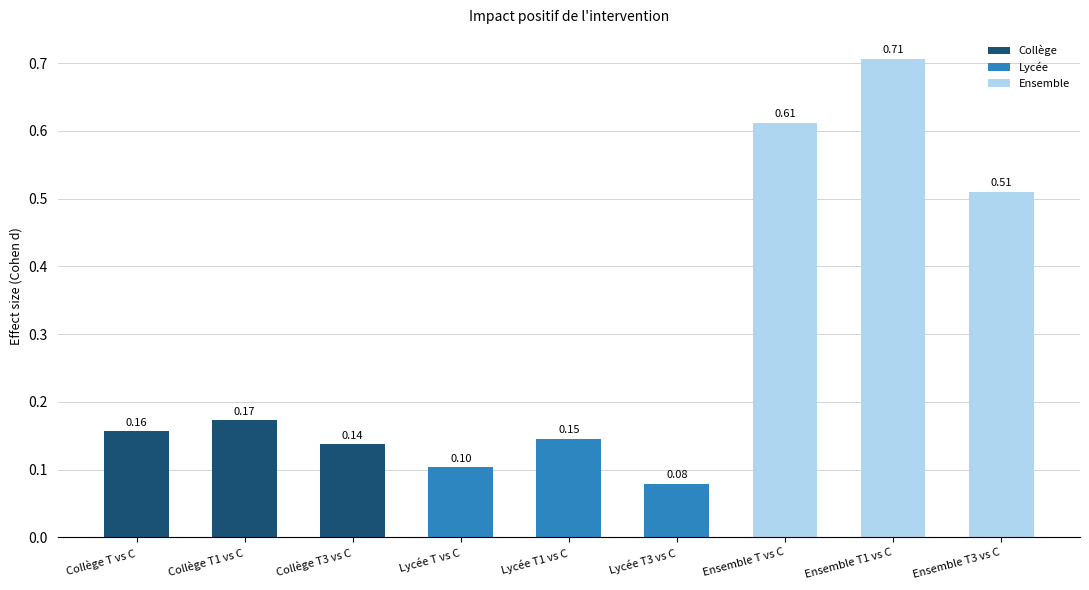

List the labels in order of value, smallest first.

Lycée T3 vs C, Lycée T vs C, Collège T3 vs C, Lycée T1 vs C, Collège T vs C, Collège T1 vs C, Ensemble T3 vs C, Ensemble T vs C, Ensemble T1 vs C